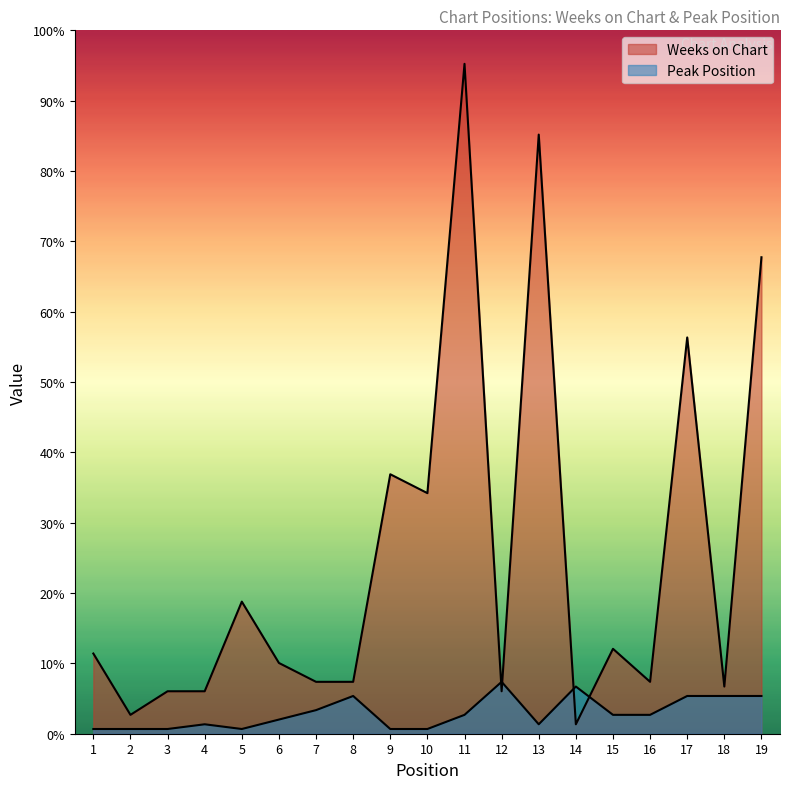

True or false: Peak Position has more than 2 points higher than both neighbors.

True